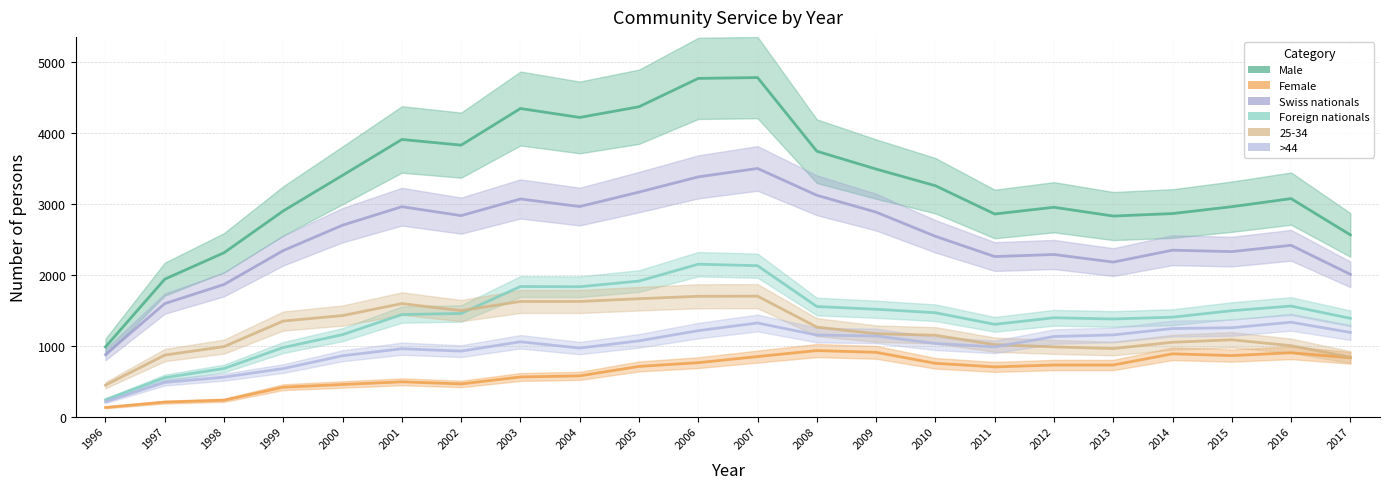

What is the value of the Male point at the 15th from the left?

3258